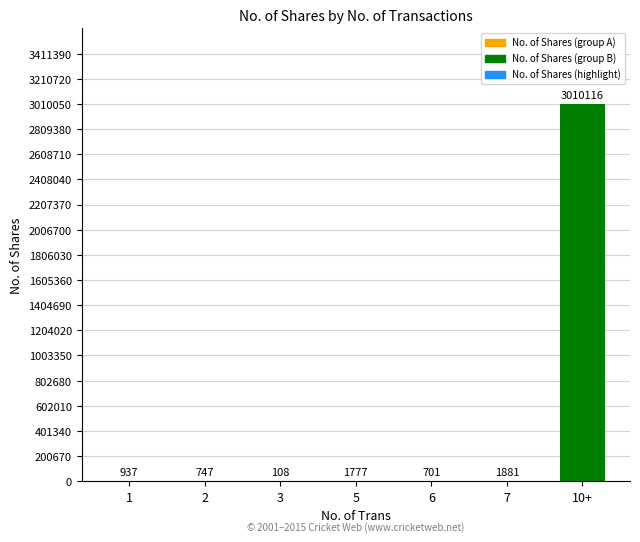

Which has a higher value, 7 or 10+?

10+